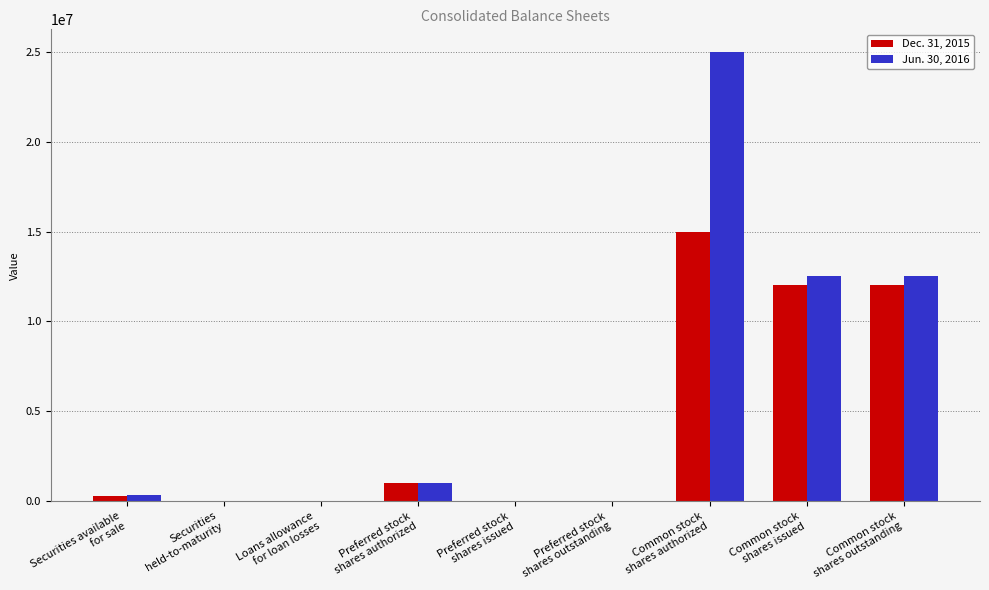

The Jun. 30, 2016 series shows 1000000 at Preferred stock
shares authorized. True or false?

True